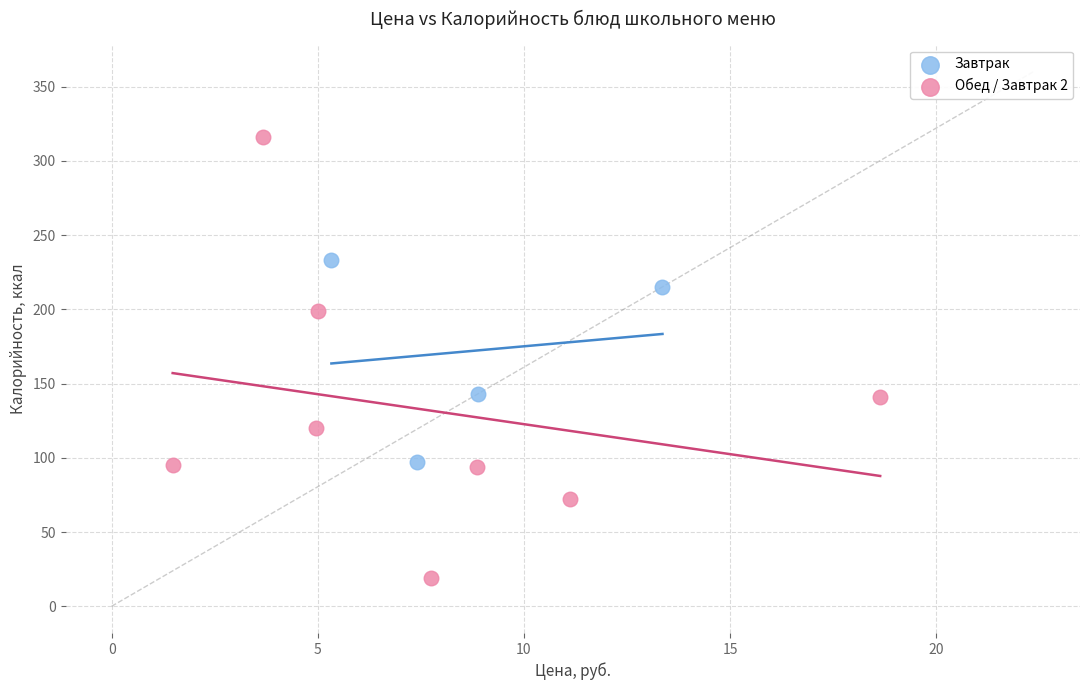

Which series has the widest spread of Y values?

Обед / Завтрак 2